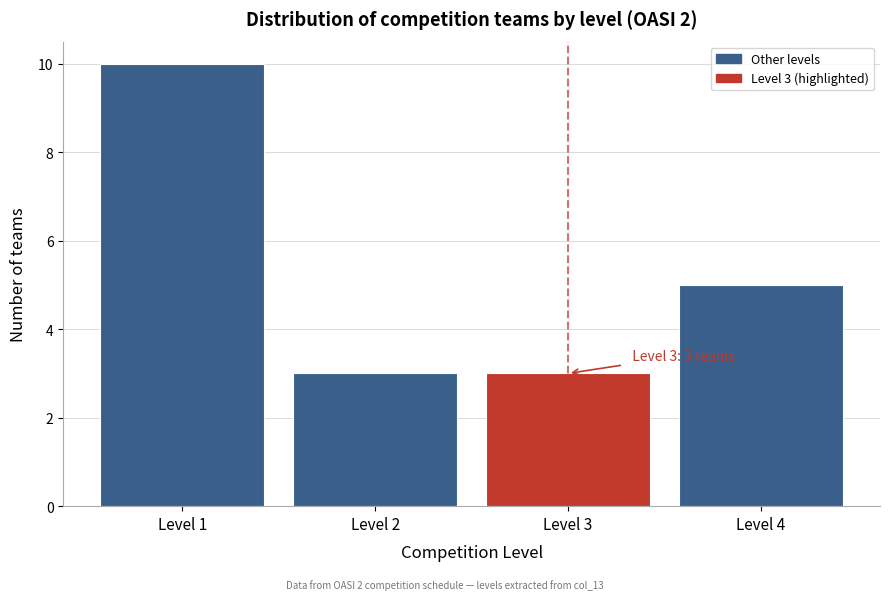

Reading left to right, extract all data points from this chart.

10	3	3	5